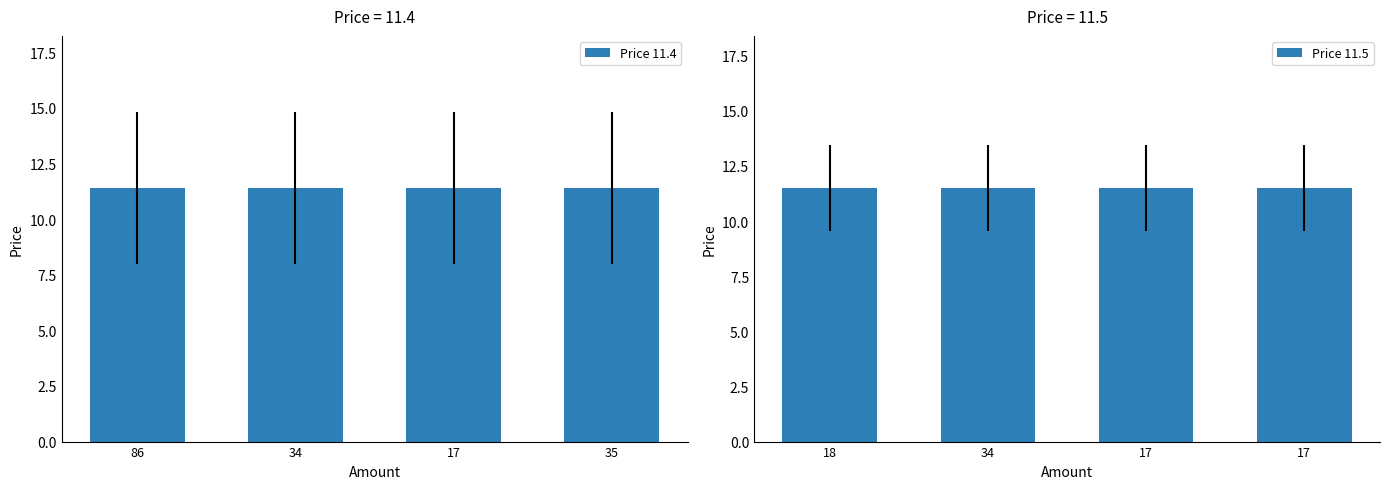

Which category has the lowest value across all series?

86